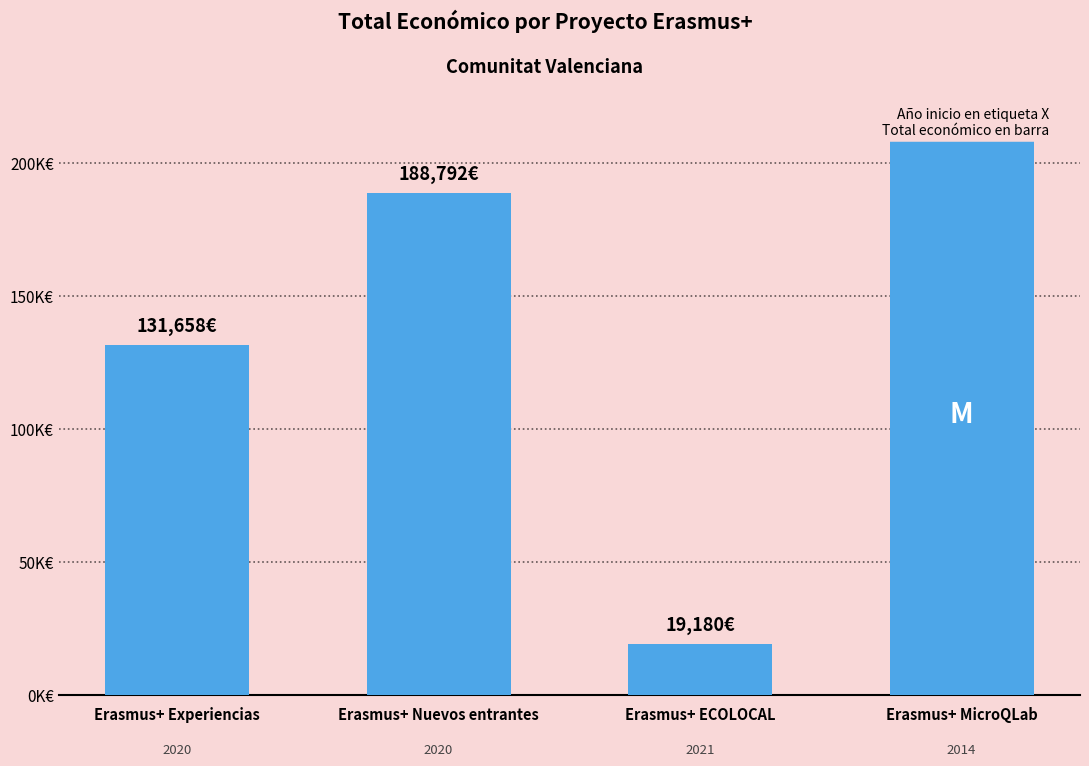

Is it true that the value at Erasmus+ Nuevos entrantes is 333102?

False